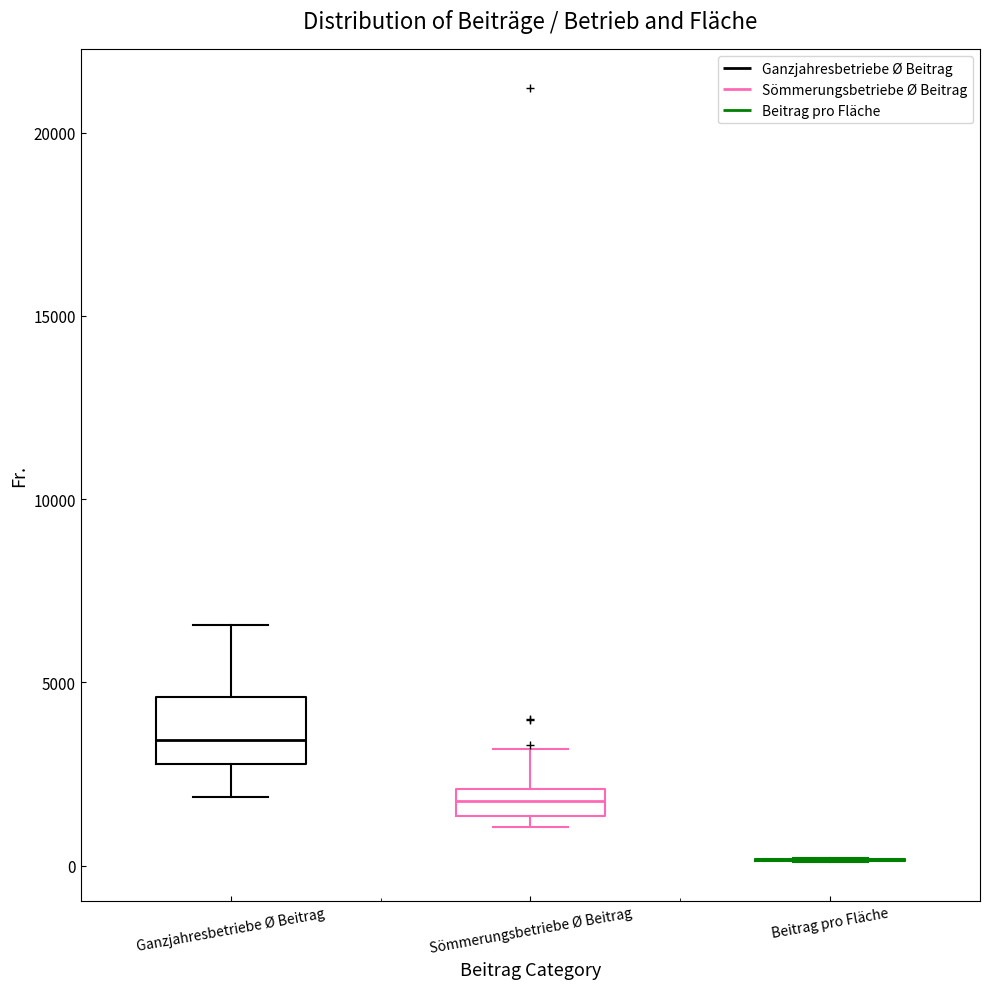

Which box is the tallest, from its lower edge to its upper edge?

Ganzjahresbetriebe Ø Beitrag